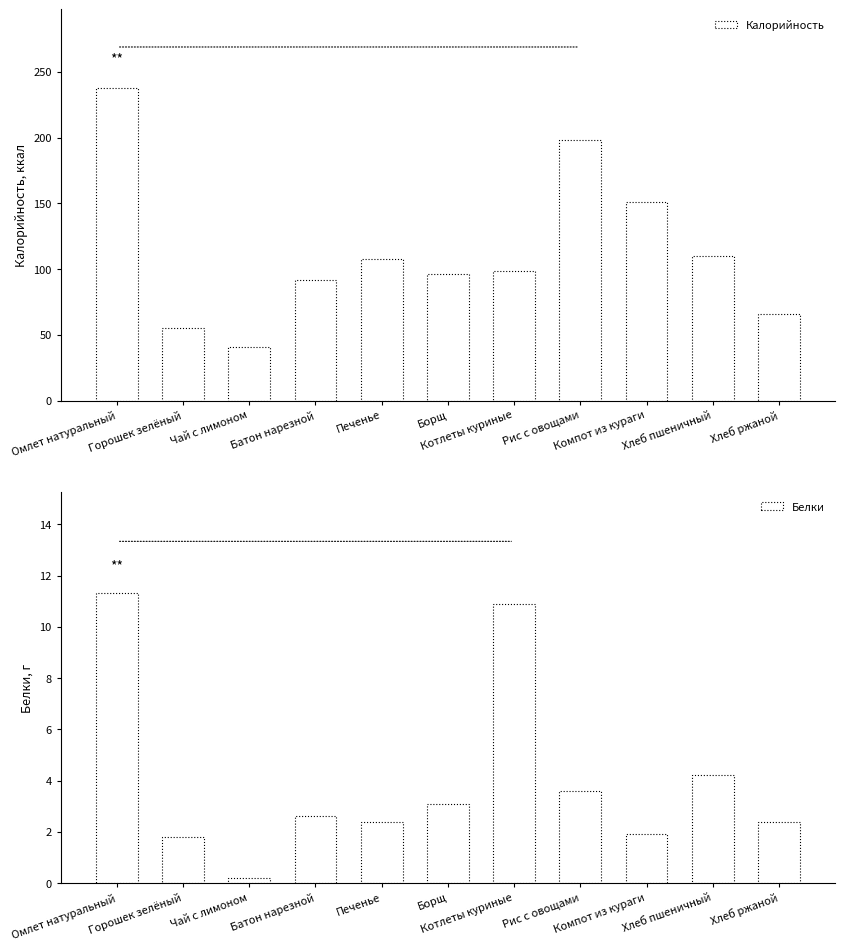

Reading left to right, what are all the values shown in this chart?

Калорийность: Омлет натуральный=238.0	Горошек зелёный=55.2	Чай с лимоном=41.0	Батон нарезной=92.0	Печенье=108.0	Борщ=96.0	Котлеты куриные=98.3	Рис с овощами=198.0	Компот из кураги=151.0	Хлеб пшеничный=109.6	Хлеб ржаной=66.0
Белки: Омлет натуральный=11.3	Горошек зелёный=1.8	Чай с лимоном=0.2	Батон нарезной=2.6	Печенье=2.4	Борщ=3.1	Котлеты куриные=10.9	Рис с овощами=3.6	Компот из кураги=1.9	Хлеб пшеничный=4.2	Хлеб ржаной=2.4